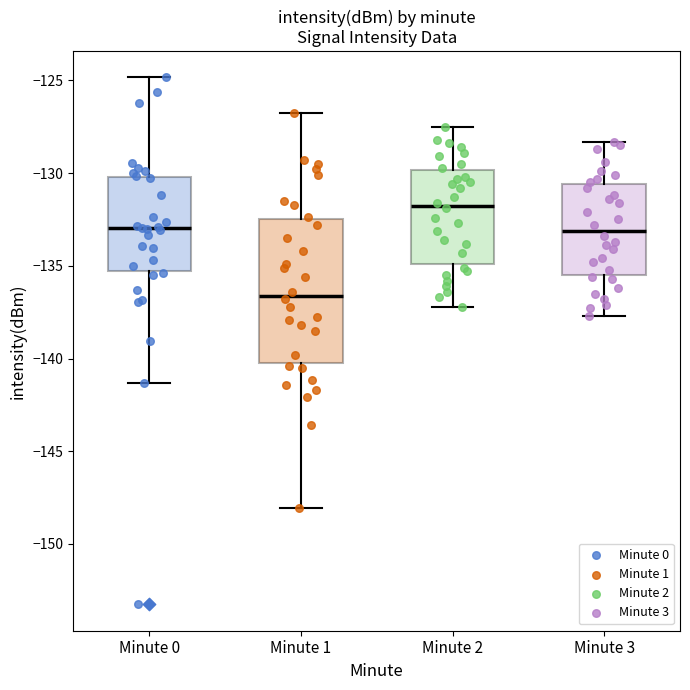

Reading left to right, read every box against the y-axis: the position of its median line, the range the box covers, and the ends of its whiskers. The values are not printed on the chart, so give them approximately, as read against the axis.

Minute 0: median -133.0, box -135.5 to -130.0, whiskers -141.5 to -125.0
Minute 1: median -136.5, box -140.0 to -132.5, whiskers -148.0 to -127.0
Minute 2: median -131.5, box -135.0 to -130.0, whiskers -137.0 to -127.5
Minute 3: median -133.0, box -135.5 to -130.5, whiskers -137.5 to -128.5